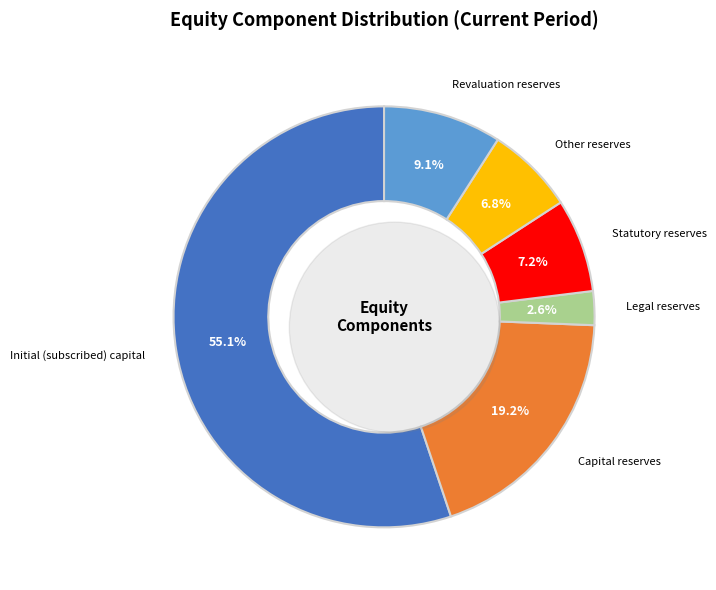

Which category has the biggest portion of the pie?

Initial (subscribed) capital